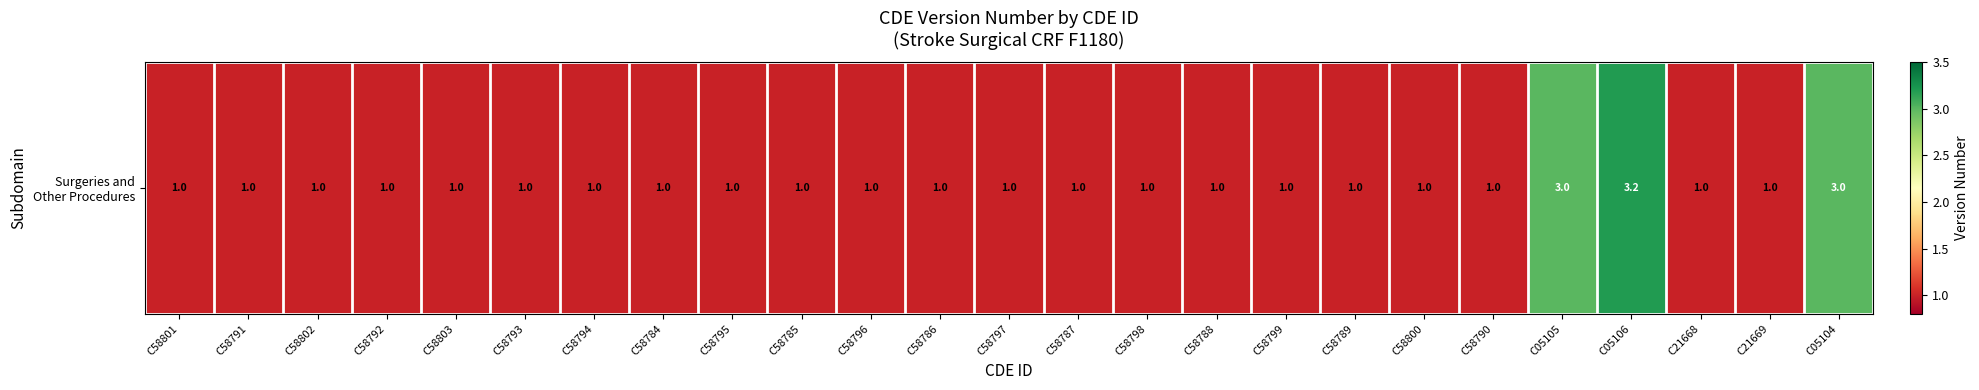

Which label corresponds to the largest value in the chart?

C05106